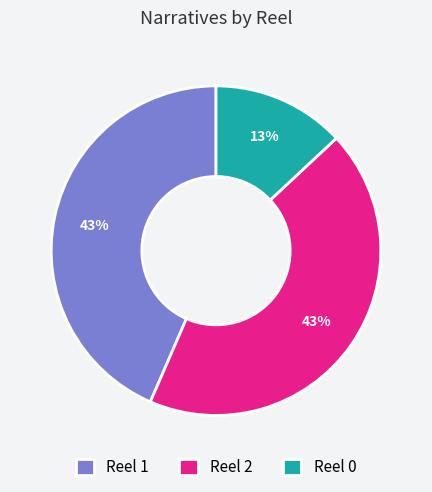

How many slices are in this pie chart?

3